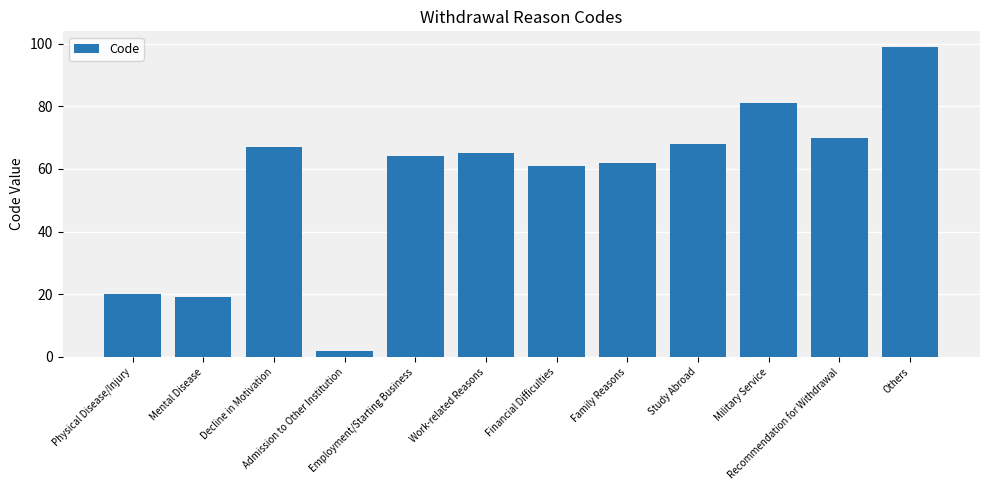

What is the sum of the values at Recommendation for Withdrawal and Employment/Starting Business?

134